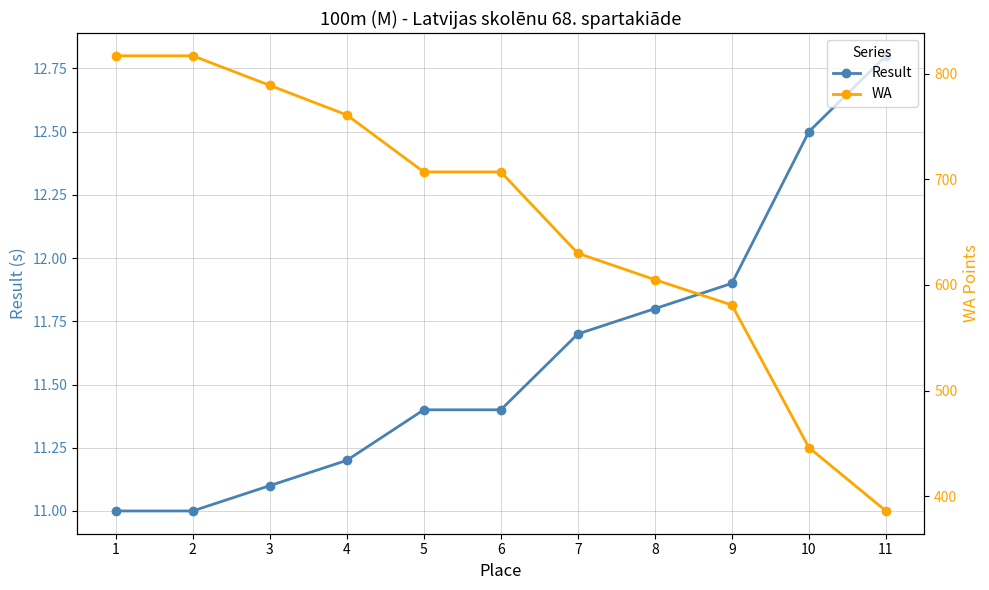

Where is WA nearest to the value 601?

8